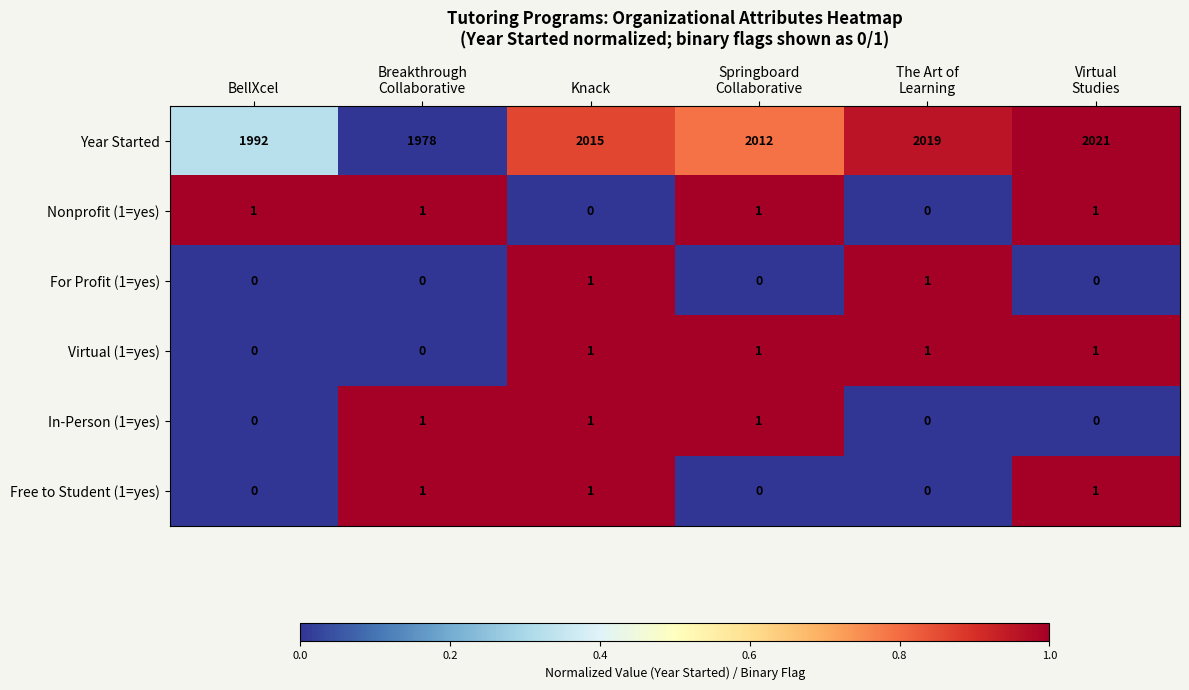

Count the Free to Student (1=yes) values in the range 0 to 1.

6